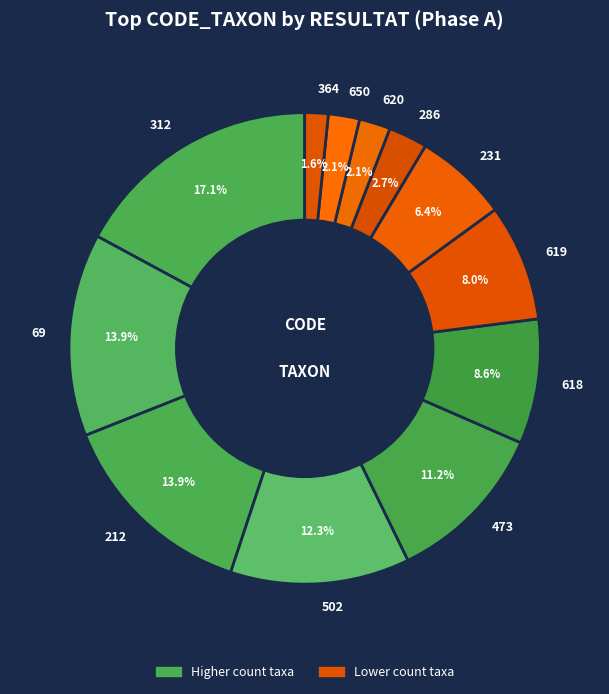

Count the number of slices in the pie.

12